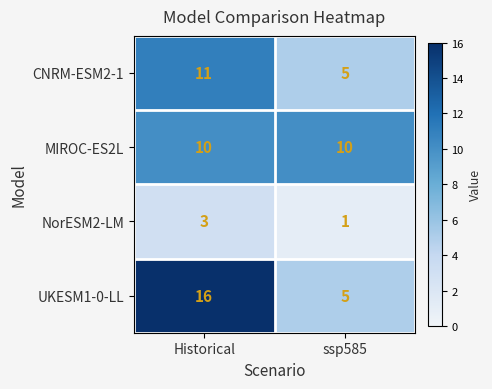

Reading left to right, list all the values displayed in this chart.

CNRM-ESM2-1: Historical=11	ssp585=5
MIROC-ES2L: Historical=10	ssp585=10
NorESM2-LM: Historical=3	ssp585=1
UKESM1-0-LL: Historical=16	ssp585=5